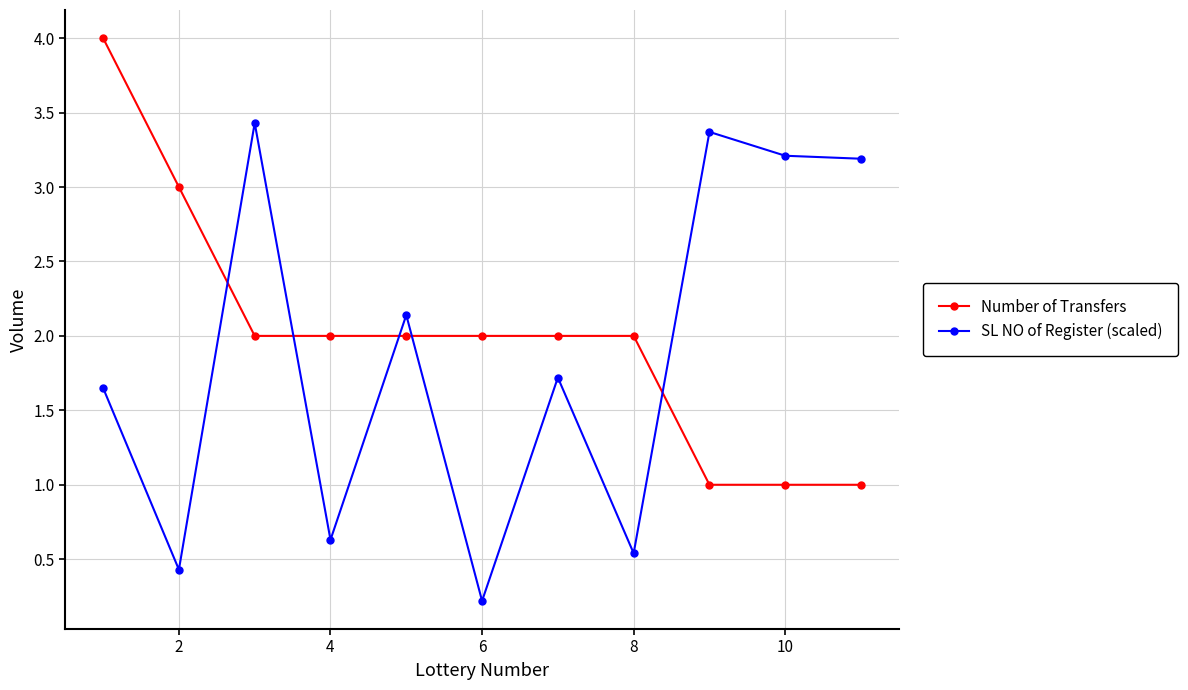

What are all the series names shown in the legend?

Number of Transfers, SL NO of Register (scaled)